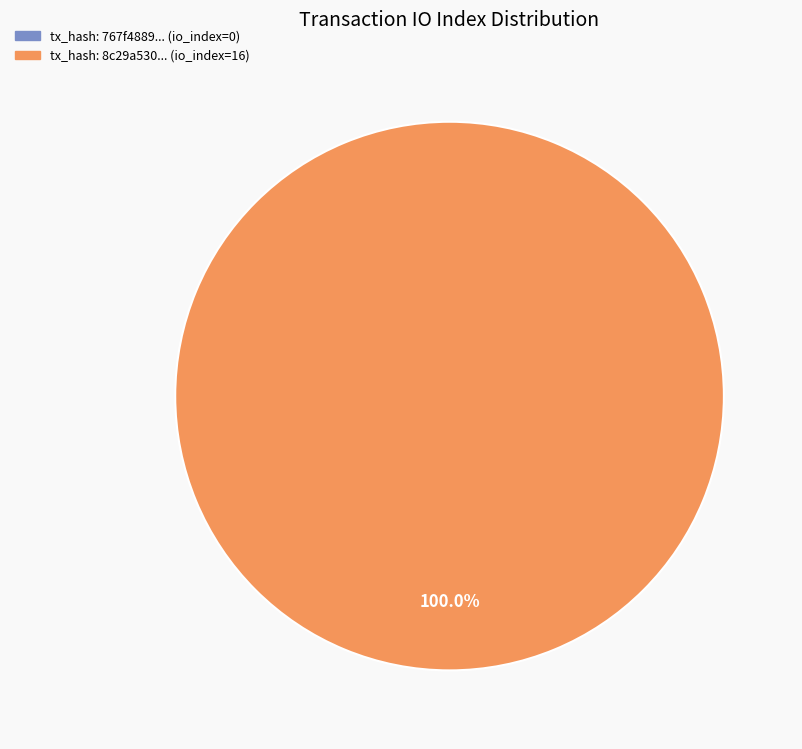

To the nearest percent, what percentage of the pie is tx_hash_1 (io_index=16)?

100%